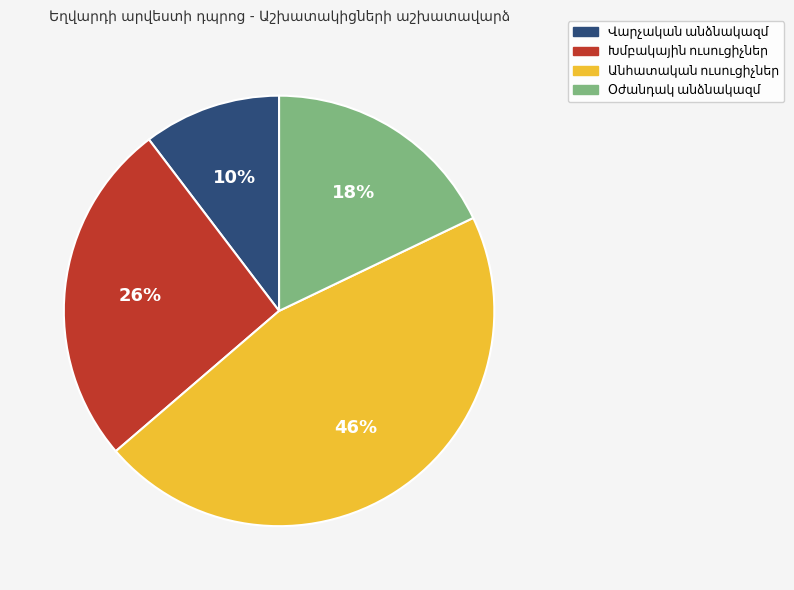

To the nearest percent, what is the average slice percentage?

25%